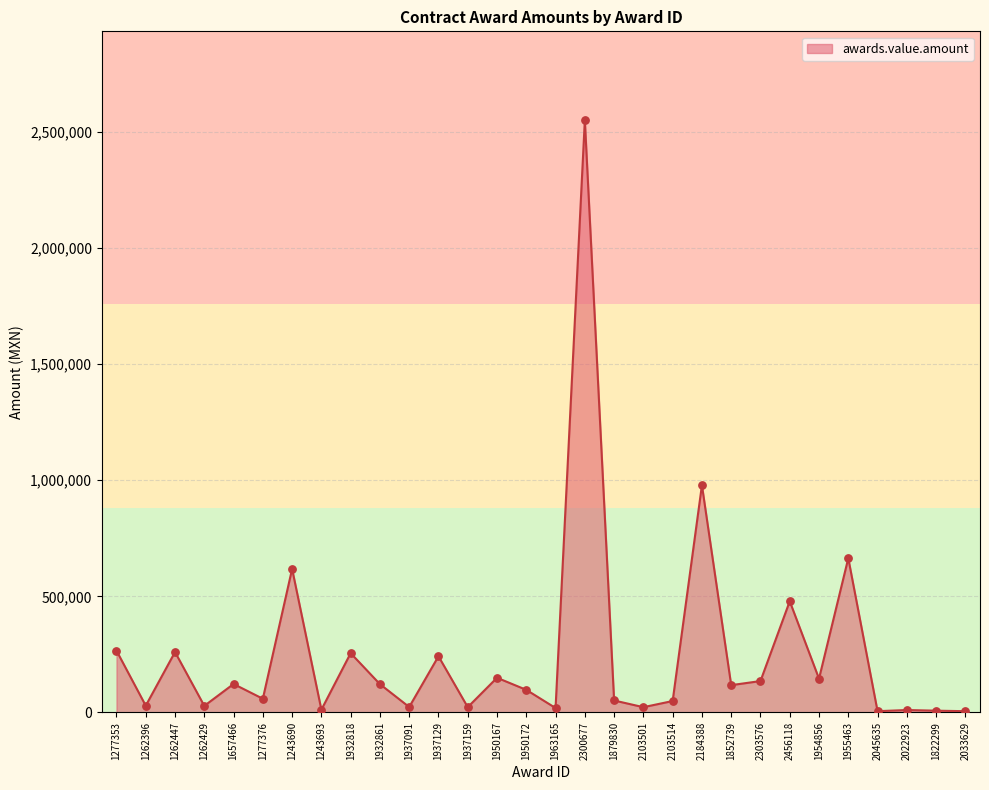

What is the change in value from 2300677 to 1955463?

-1887571.2